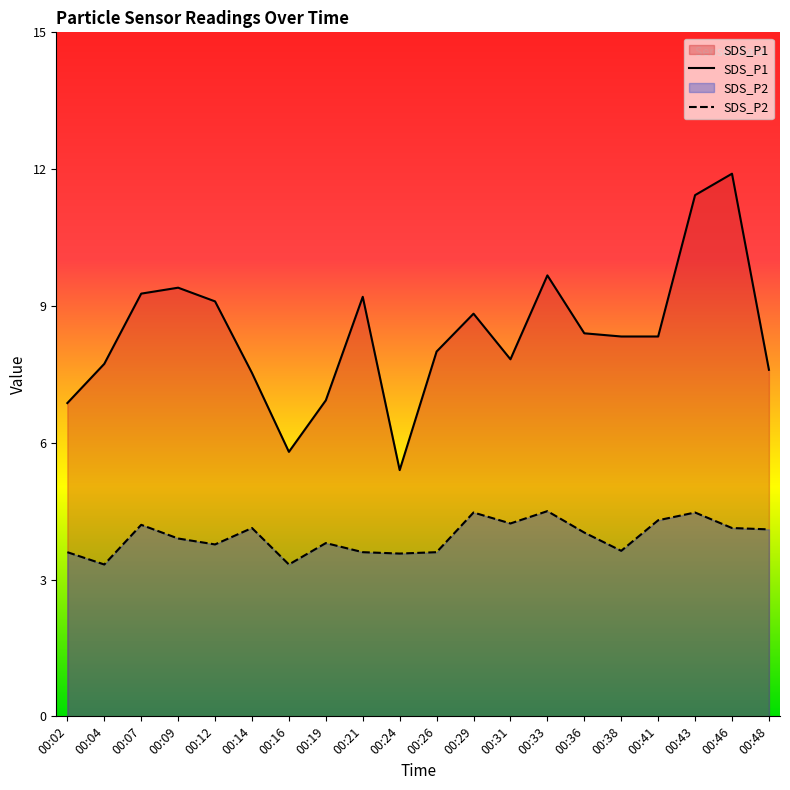

Rank the series by their maximum value, from highest to lowest.

SDS_P1, SDS_P2